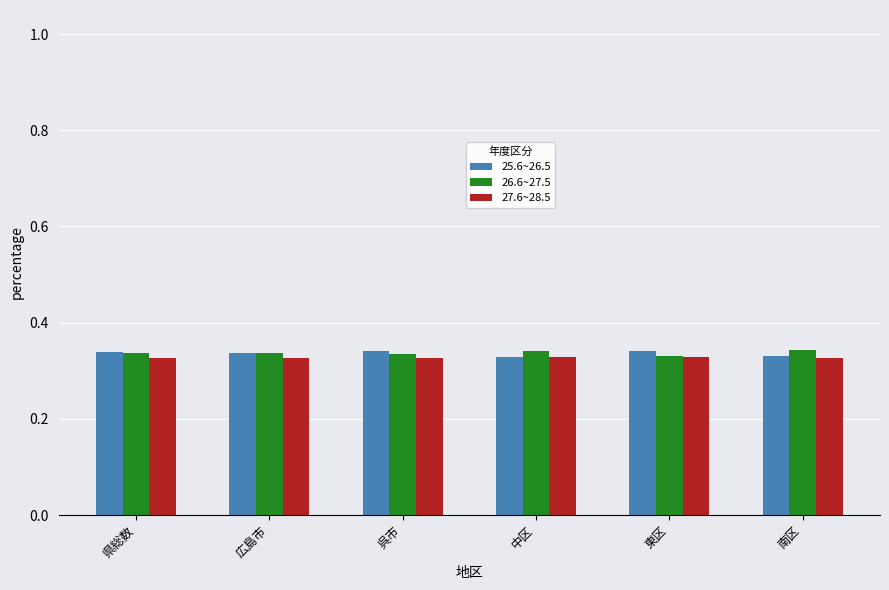

Are the bars horizontal?

No